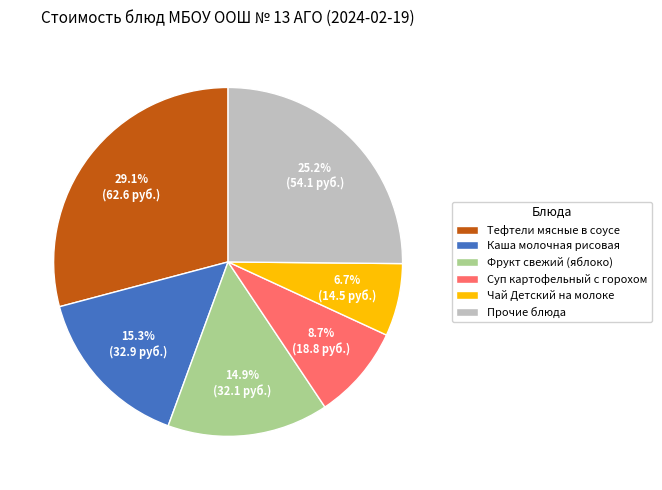

To the nearest percent, what is the average slice percentage?

17%